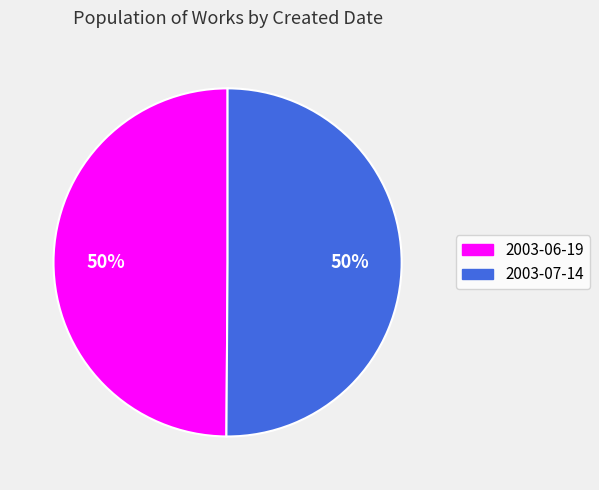

How many slices are in this pie chart?

2